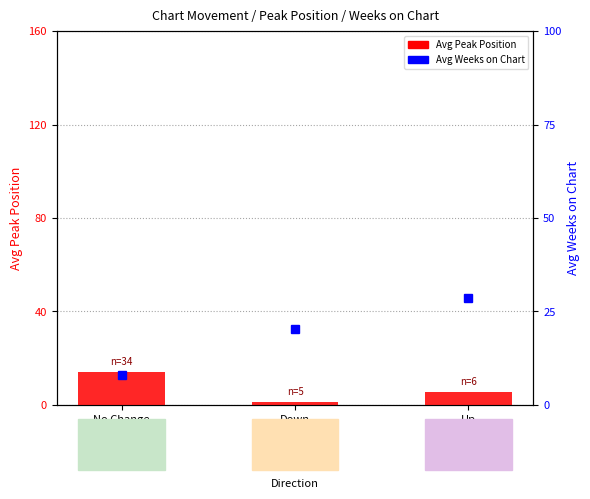

How many values in the Avg Peak Position series are below 5?

1